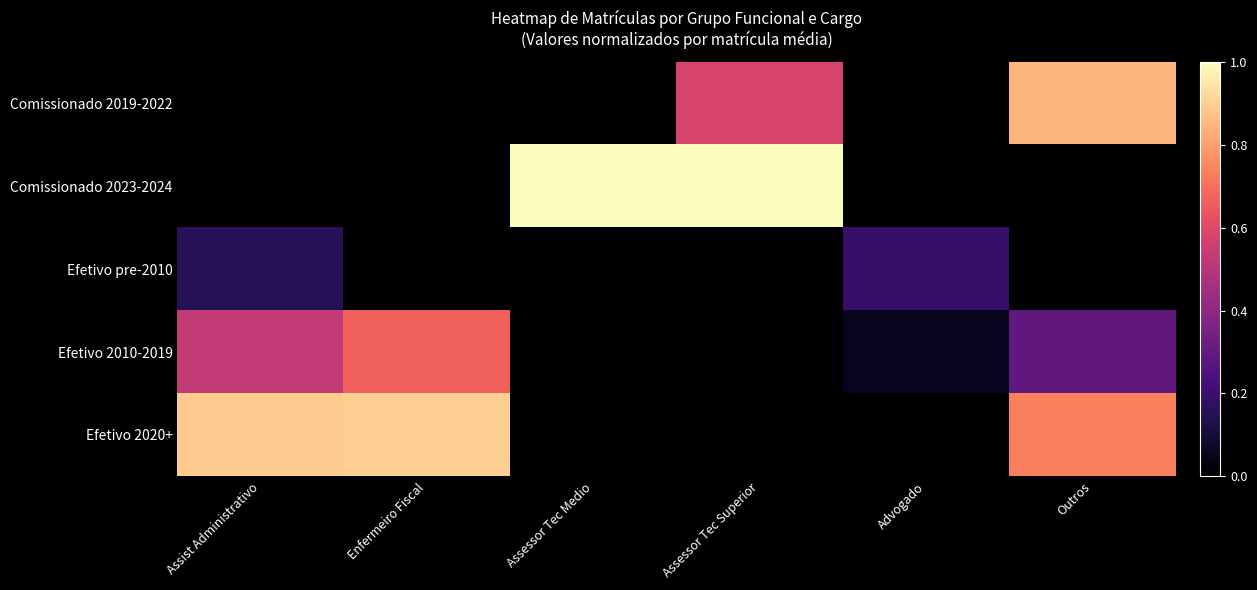

Reading left to right, transcribe all the data shown in this chart.

Comissionado 2019-2022: Assist Administrativo=0.0	Enfermeiro Fiscal=0.0	Assessor Tec Medio=0.0	Assessor Tec Superior=0.6	Advogado=0.0	Outros=0.8
Comissionado 2023-2024: Assist Administrativo=0.0	Enfermeiro Fiscal=0.0	Assessor Tec Medio=1.0	Assessor Tec Superior=1.0	Advogado=0.0	Outros=0.0
Efetivo pre-2010: Assist Administrativo=0.2	Enfermeiro Fiscal=0.0	Assessor Tec Medio=0.0	Assessor Tec Superior=0.0	Advogado=0.2	Outros=0.0
Efetivo 2010-2019: Assist Administrativo=0.5	Enfermeiro Fiscal=0.7	Assessor Tec Medio=0.0	Assessor Tec Superior=0.0	Advogado=0.1	Outros=0.3
Efetivo 2020+: Assist Administrativo=0.9	Enfermeiro Fiscal=0.9	Assessor Tec Medio=0.0	Assessor Tec Superior=0.0	Advogado=0.0	Outros=0.7